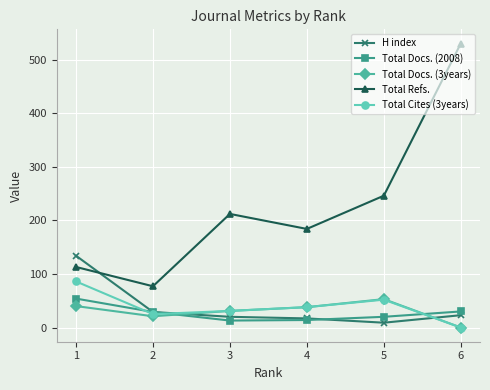

At which category does Total Docs. (3years) reach its first local valley?

2